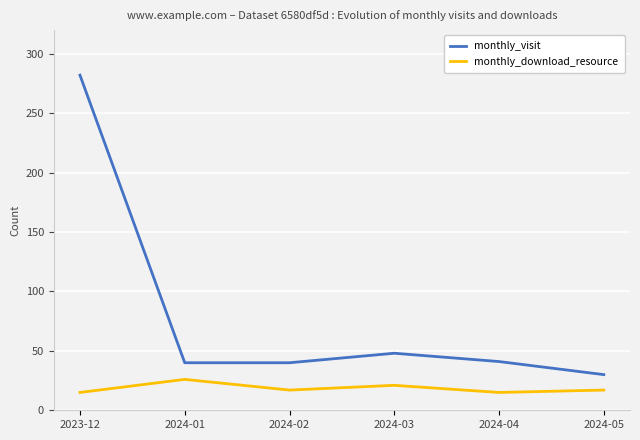

What is the greatest value displayed?

282